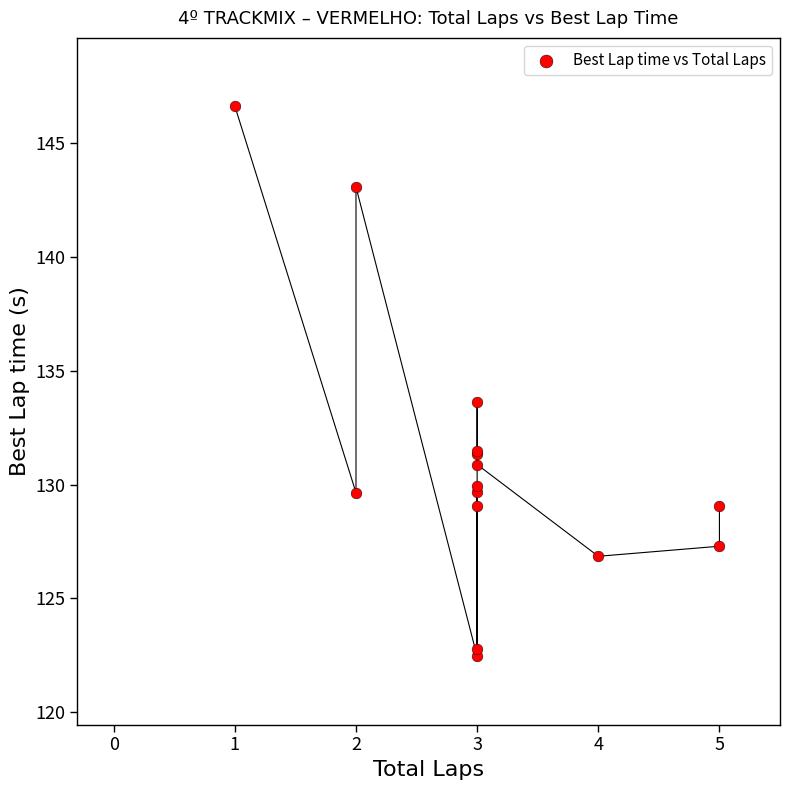

What Y value in the scatter plot is closest to 134?

133.6